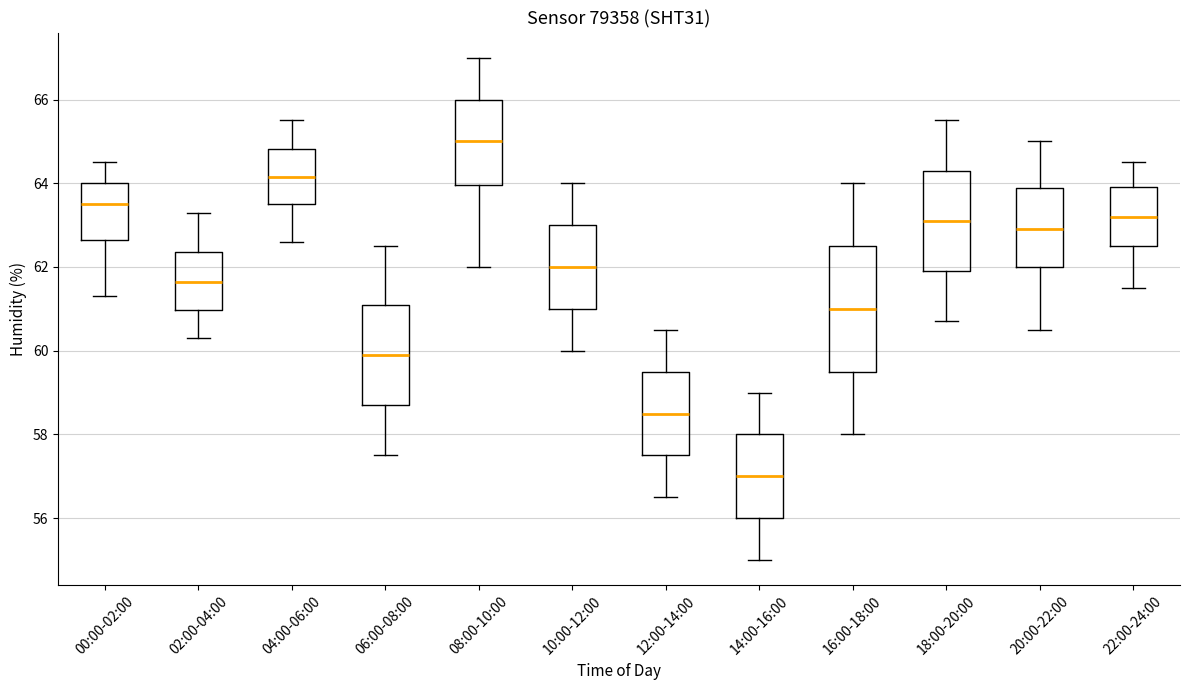

Reading left to right, read every box against the y-axis: the position of its median line, the range the box covers, and the ends of its whiskers. The values are not printed on the chart, so give them approximately, as read against the axis.

00:00-02:00: median 63.6, box 62.6 to 64.0, whiskers 61.4 to 64.6
02:00-04:00: median 61.6, box 61.0 to 62.4, whiskers 60.4 to 63.4
04:00-06:00: median 64.2, box 63.6 to 64.8, whiskers 62.6 to 65.6
06:00-08:00: median 60.0, box 58.8 to 61.2, whiskers 57.6 to 62.6
08:00-10:00: median 65.0, box 64.0 to 66.0, whiskers 62.0 to 67.0
10:00-12:00: median 62.0, box 61.0 to 63.0, whiskers 60.0 to 64.0
12:00-14:00: median 58.6, box 57.6 to 59.6, whiskers 56.6 to 60.6
14:00-16:00: median 57.0, box 56.0 to 58.0, whiskers 55.0 to 59.0
16:00-18:00: median 61.0, box 59.6 to 62.6, whiskers 58.0 to 64.0
18:00-20:00: median 63.2, box 62.0 to 64.4, whiskers 60.8 to 65.6
20:00-22:00: median 63.0, box 62.0 to 63.8, whiskers 60.6 to 65.0
22:00-24:00: median 63.2, box 62.6 to 64.0, whiskers 61.6 to 64.6